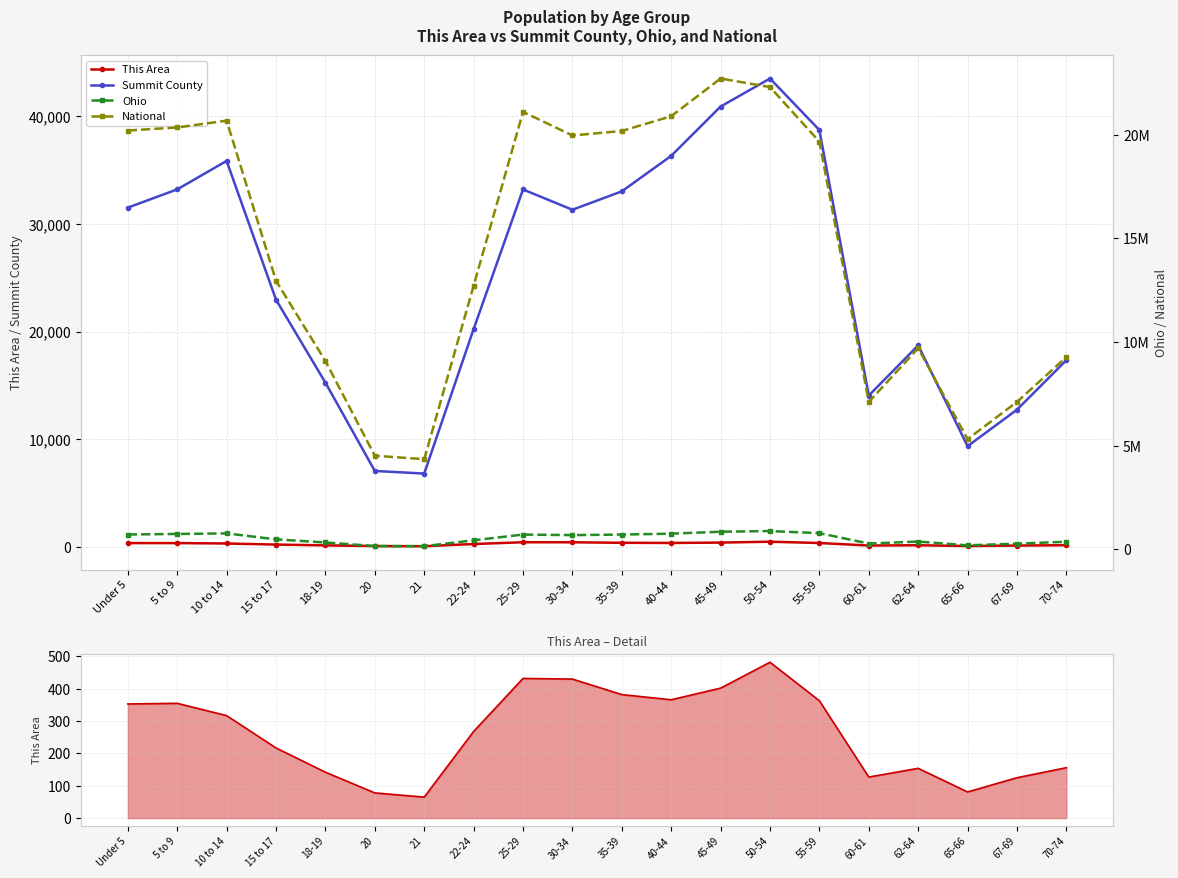

Reading left to right, transcribe all the data shown in this chart.

This Area: Under 5=353	5 to 9=355	10 to 14=317	15 to 17=217	18-19=142	20=78	21=65	22-24=268	25-29=432	30-34=430	35-39=382	40-44=366	45-49=402	50-54=482	55-59=363	60-61=127	62-64=154	65-66=81	67-69=125	70-74=156
Summit County: Under 5=31524	5 to 9=33221	10 to 14=35863	15 to 17=22967	18-19=15258	20=7056	21=6815	22-24=20240	25-29=33211	30-34=31328	35-39=33036	40-44=36335	45-49=40916	50-54=43519	55-59=38732	60-61=14063	62-64=18729	65-66=9358	67-69=12750	70-74=17348
This Area (line): Under 5=353	5 to 9=355	10 to 14=317	15 to 17=217	18-19=142	20=78	21=65	22-24=268	25-29=432	30-34=430	35-39=382	40-44=366	45-49=402	50-54=482	55-59=363	60-61=127	62-64=154	65-66=81	67-69=125	70-74=156
Ohio: Under 5=720856	5 to 9=747889	10 to 14=774699	15 to 17=487307	18-19=336375	20=163986	21=157045	22-24=442085	25-29=718630	30-34=691329	35-39=718462	40-44=761369	45-49=855134	50-54=887057	55-59=786857	60-61=284403	62-64=381006	65-66=198333	67-69=280531	70-74=371370
National: Under 5=20201362	5 to 9=20348657	10 to 14=20677194	15 to 17=12954254	18-19=9086089	20=4519129	21=4354294	22-24=12712576	25-29=21101849	30-34=19962099	35-39=20179642	40-44=20890964	45-49=22708591	50-54=22298125	55-59=19664805	60-61=7113727	62-64=9704197	65-66=5319902	67-69=7115361	70-74=9278166